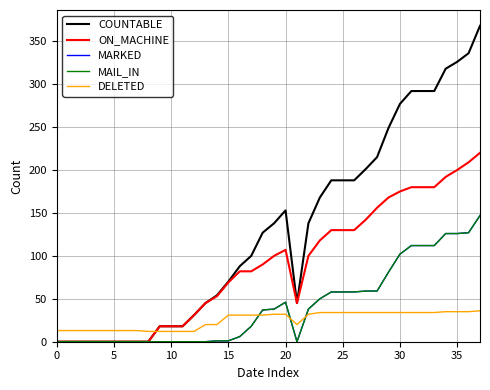

Does the chart have visible grid lines?

Yes